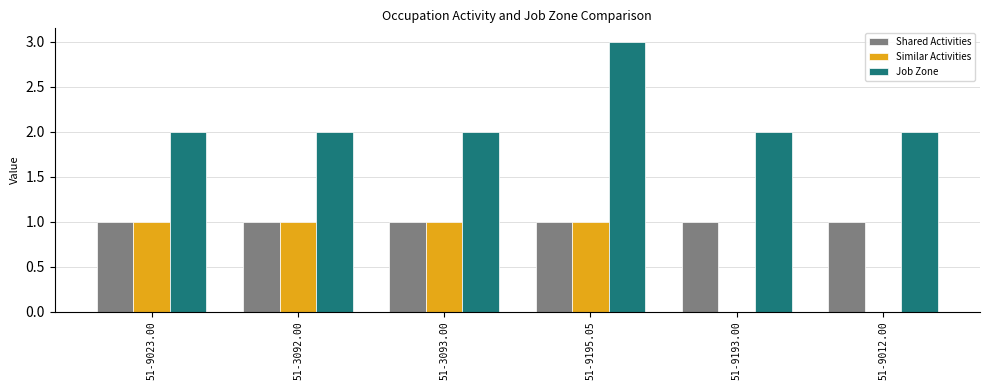

Which series has the largest total across all categories?

Job Zone